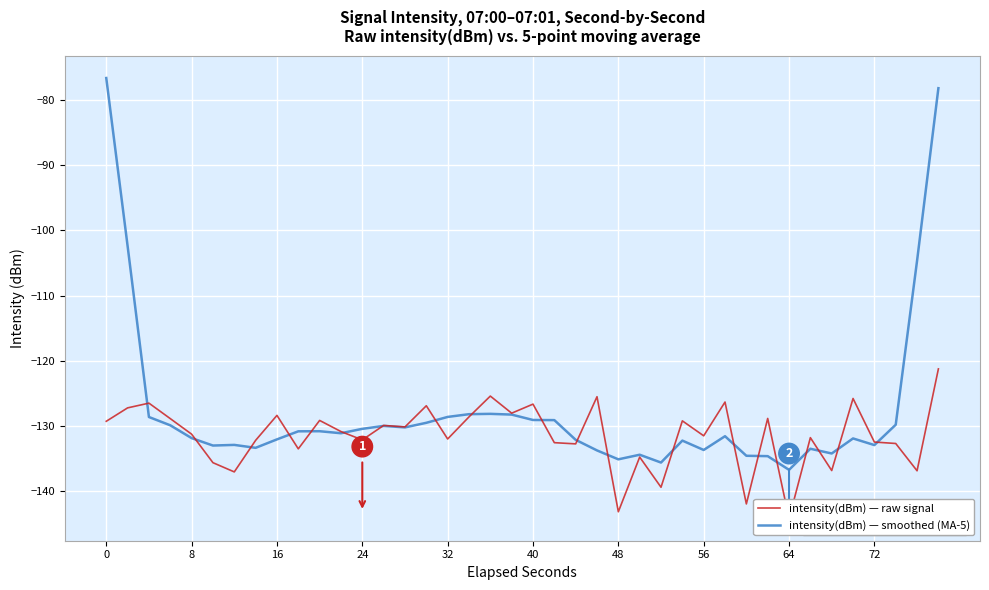

What is the minimum value for intensity(dBm) — smoothed (MA-5)?

-136.7